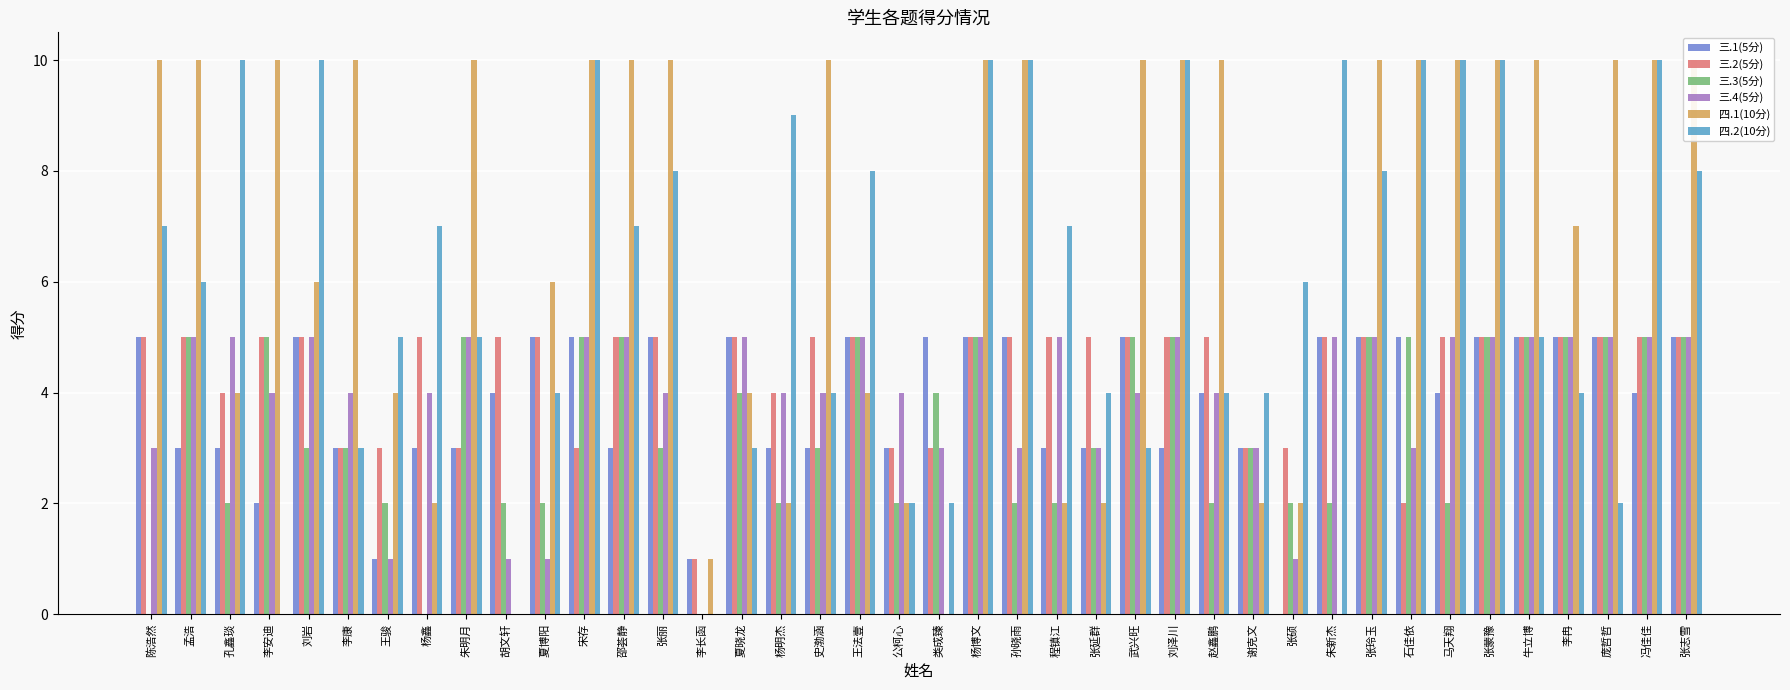

What is the label of the 19th bar from the left?

王法壹